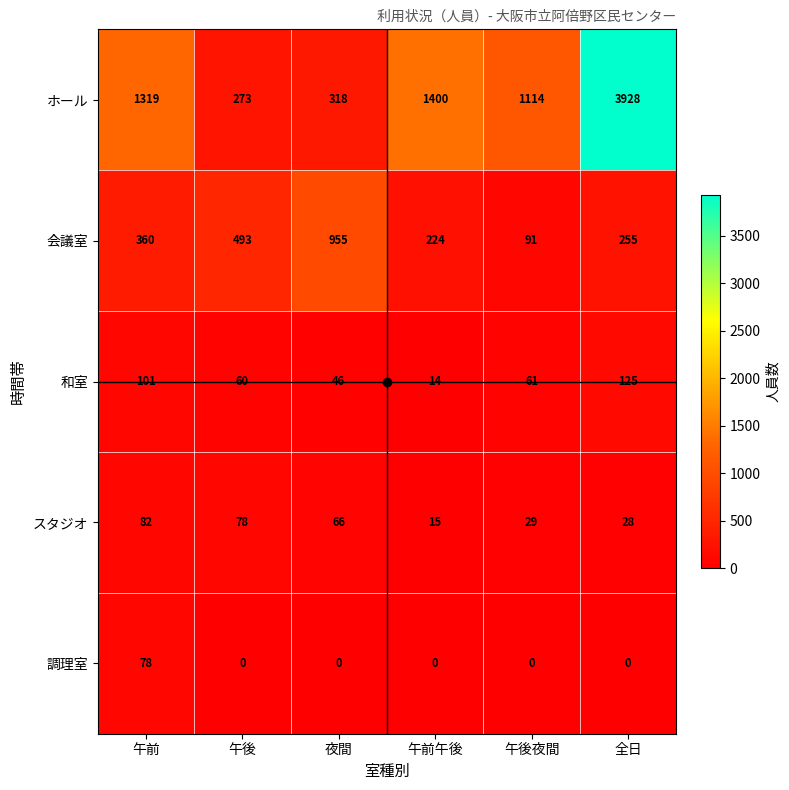

Is it true that 和室 equals 18 at 夜間?

False